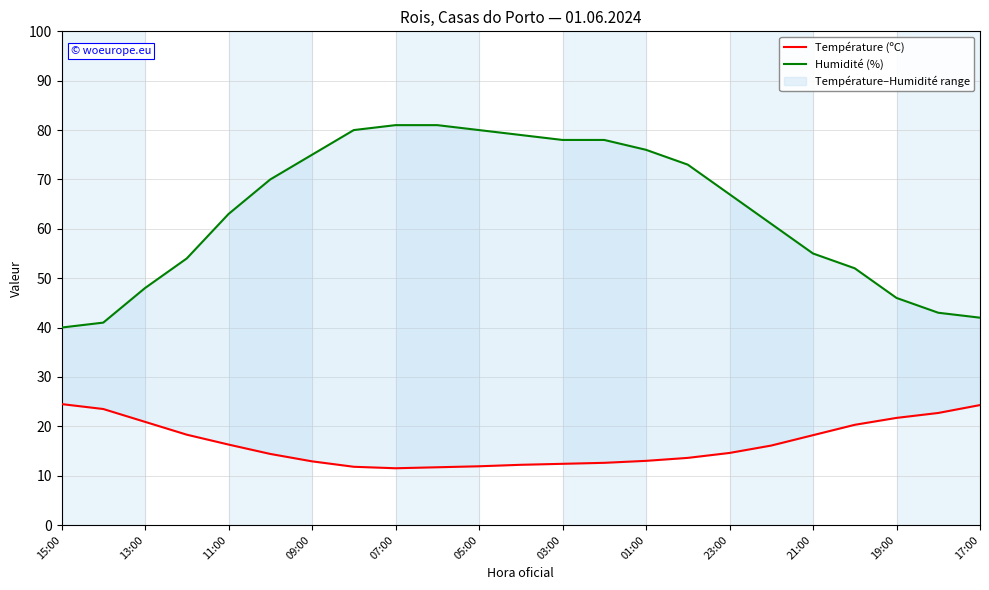

The Humidité (%) series shows 65.8 at 15:00. True or false?

False